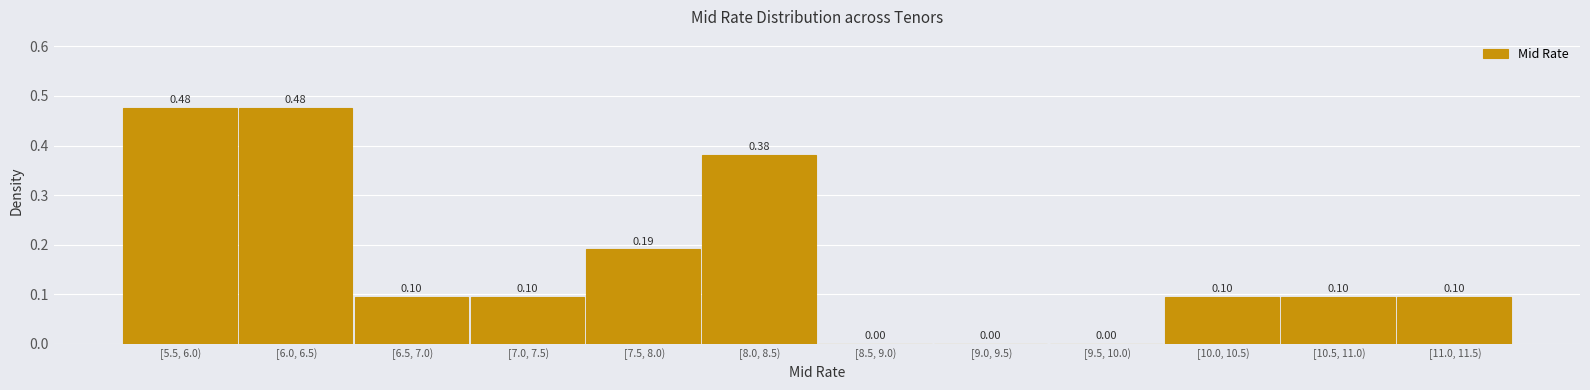

What is the sum of the values at [7.5, 8.0) and [7.0, 7.5)?

0.3